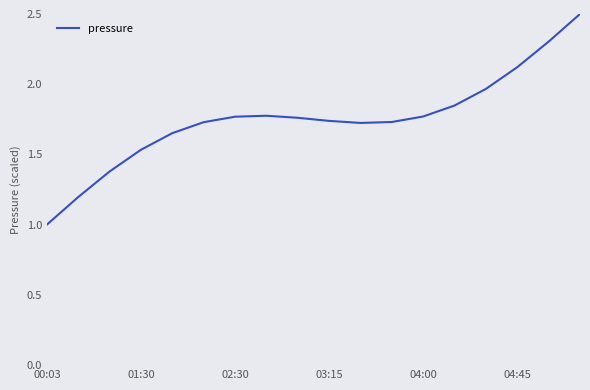

What is the maximum value shown in the chart?

2.5